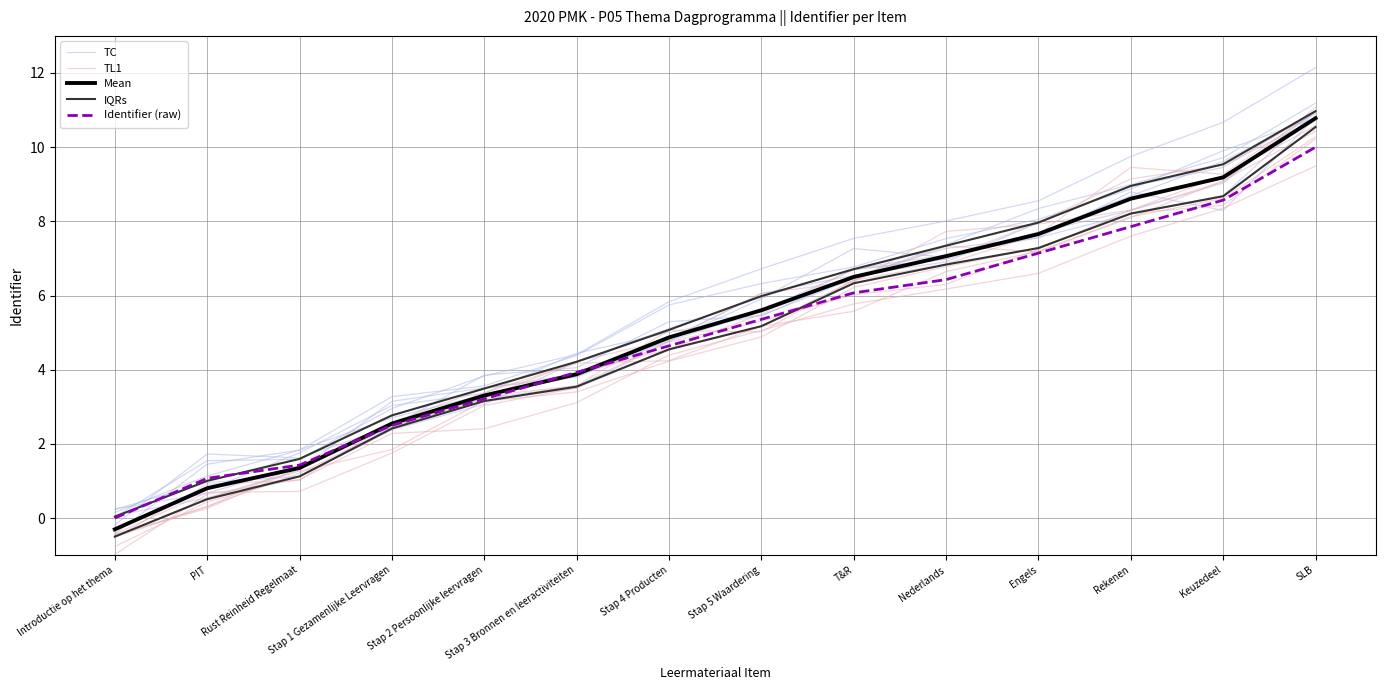

Reading right to left, transcribe all the data shown in this chart.

TC: 10.8	9.9	8.9	8.1	7.5	6.8	6.3	5.7	4.4	3.6	3.3	1.8	1.1	0.1
TL1: 10.4	9.1	8.1	7.2	7.3	6.4	5.0	5.1	3.6	3.3	2.5	1.4	0.3	-0.5
Mean: 10.8	9.2	8.6	7.7	7.1	6.5	5.6	4.9	3.9	3.3	2.5	1.4	0.8	-0.3
IQRs: 10.5	8.7	8.2	7.3	6.8	6.3	5.2	4.5	3.5	3.2	2.4	1.1	0.5	-0.5
Identifier (raw): 10.0	8.6	7.9	7.1	6.4	6.1	5.4	4.6	3.9	3.2	2.5	1.4	1.1	0.0